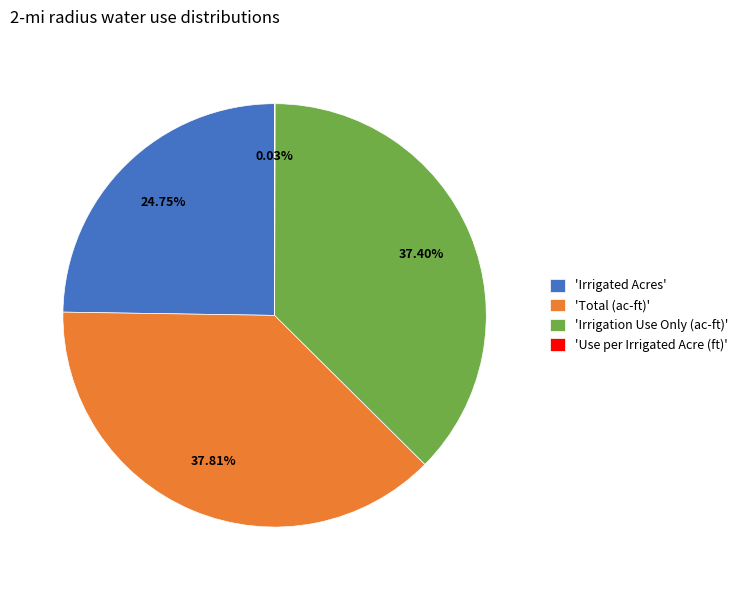

To the nearest percent, what is the average slice percentage?

25%